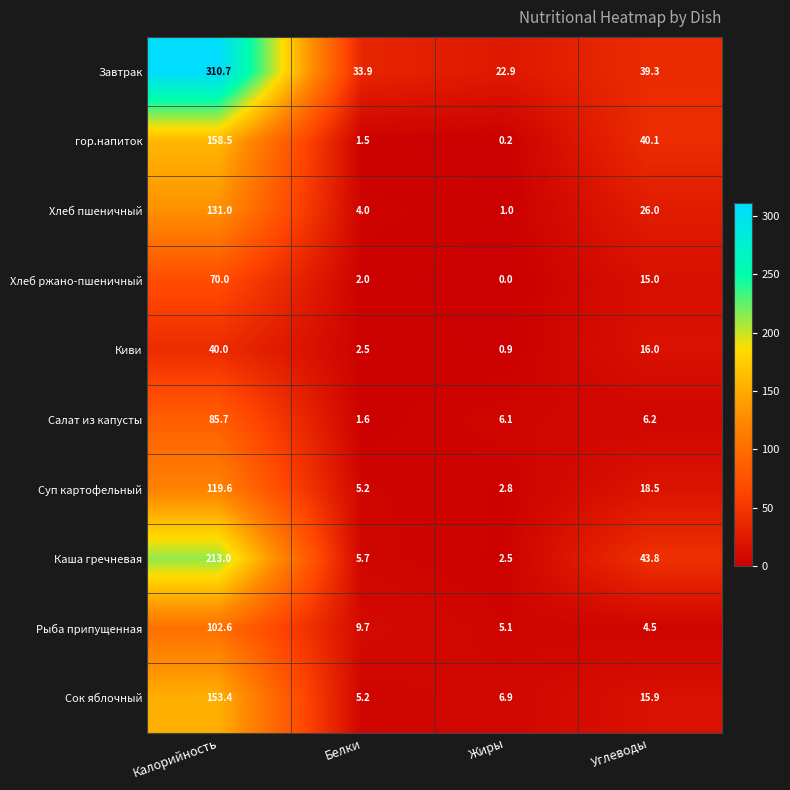

The value of Рыба припущенная at Белки is 14.8. True or false?

False